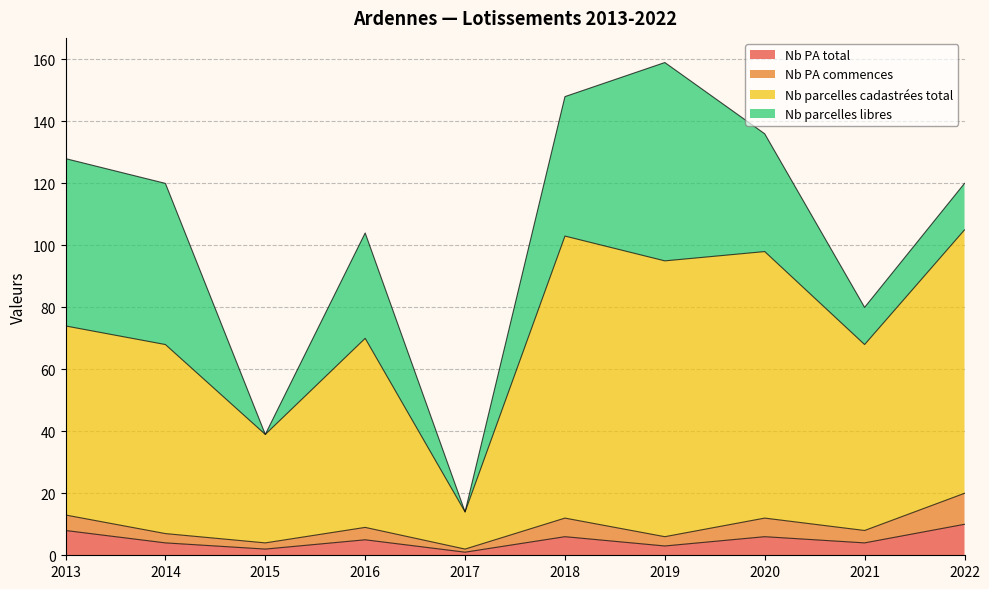

Is it true that Nb PA total equals 8 at 2013?

True